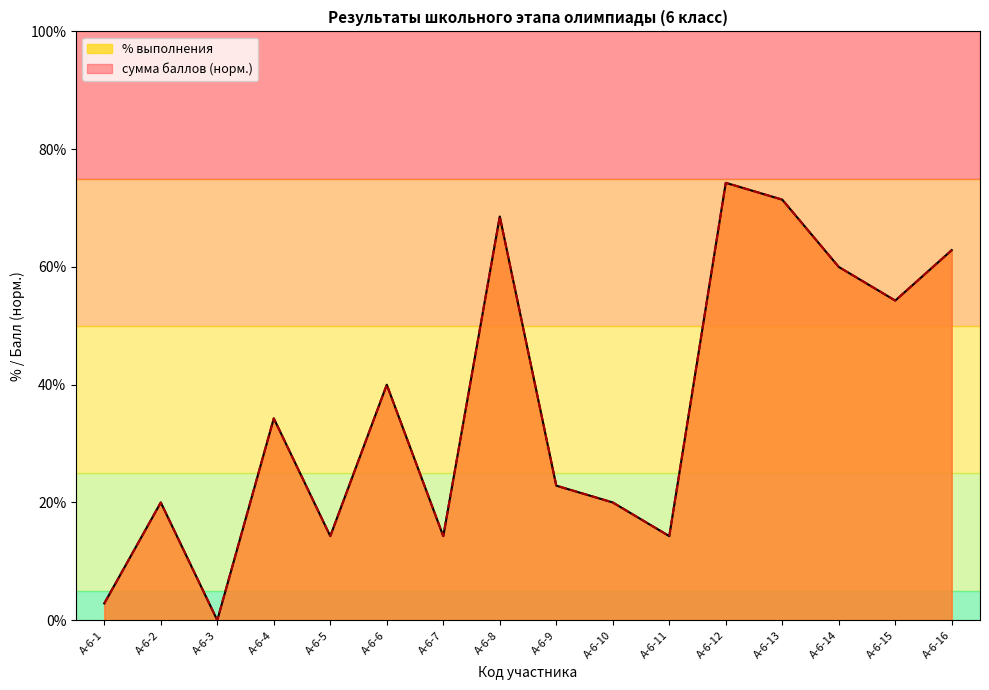

Reading right to left, extract all data points from this chart.

сумма баллов: 62.9	54.3	60.0	71.4	74.3	14.3	20.0	22.9	68.6	14.3	40.0	14.3	34.3	0.0	20.0	2.9
% выполнения: 62.9	54.3	60.0	71.4	74.3	14.3	20.0	22.9	68.6	14.3	40.0	14.3	34.3	0.0	20.0	2.9